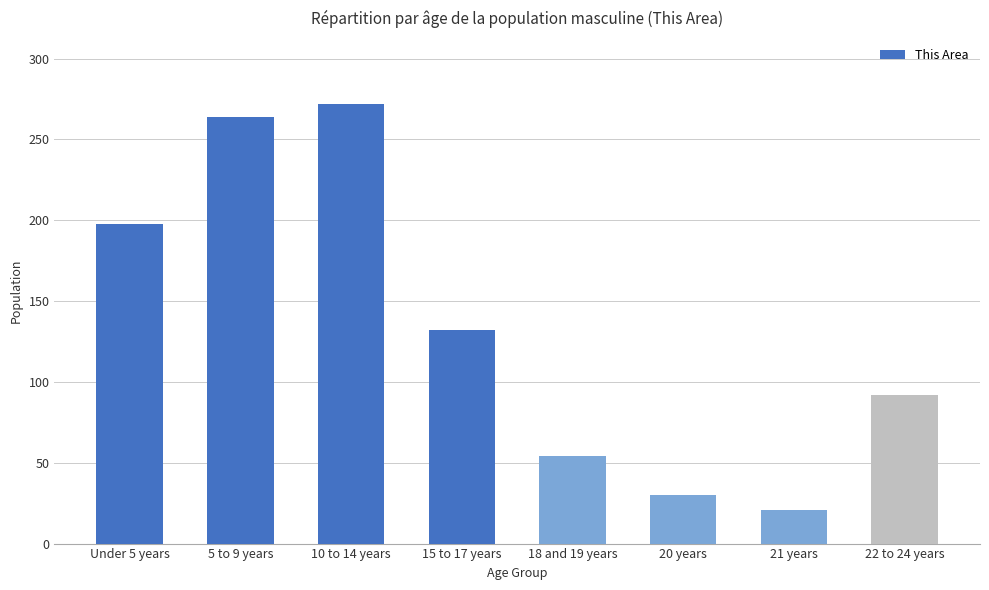

What is the value of the 4th bar from the left?

132